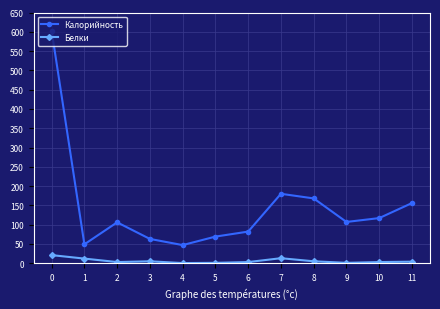

What is the value of the Белки point at the 1st from the left?

21.0